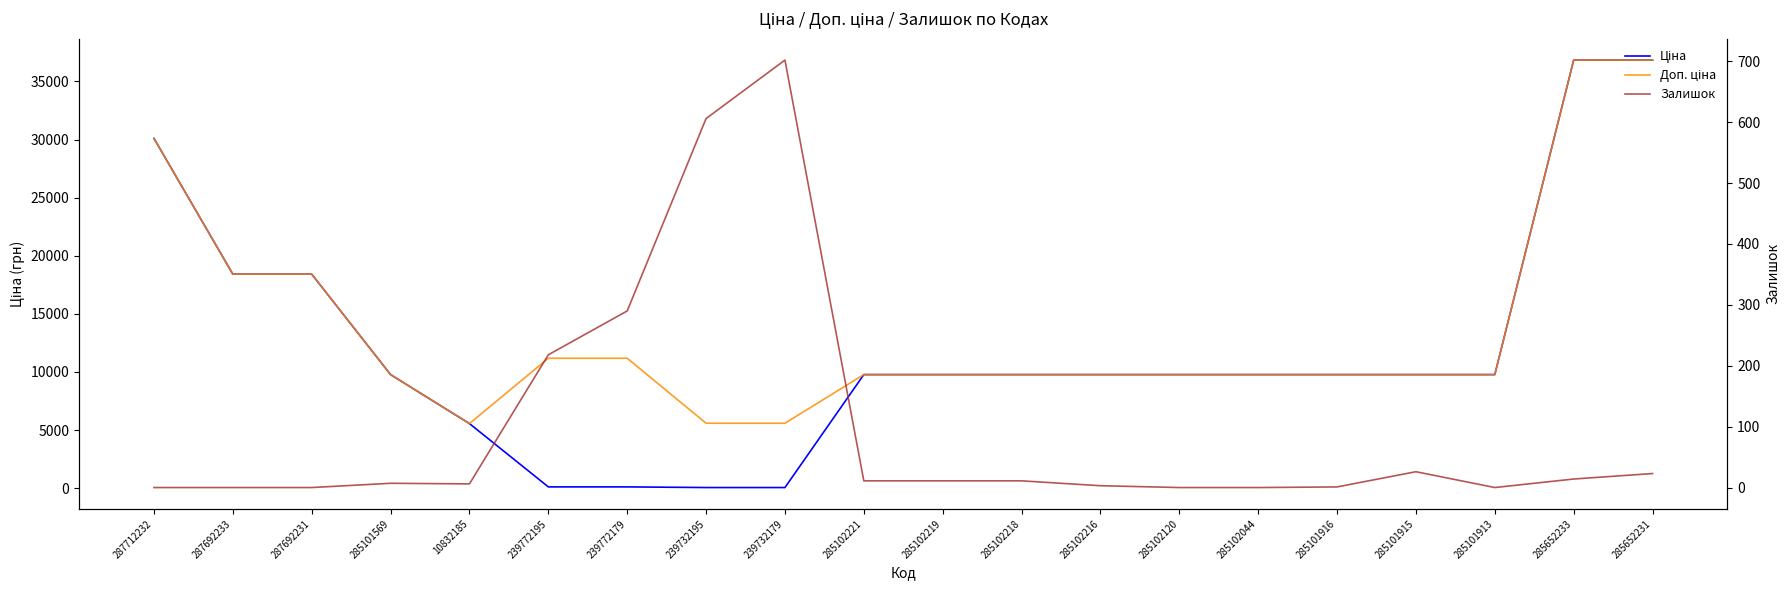

What is the spread (max minus min) of values at 285652233?

36827.8